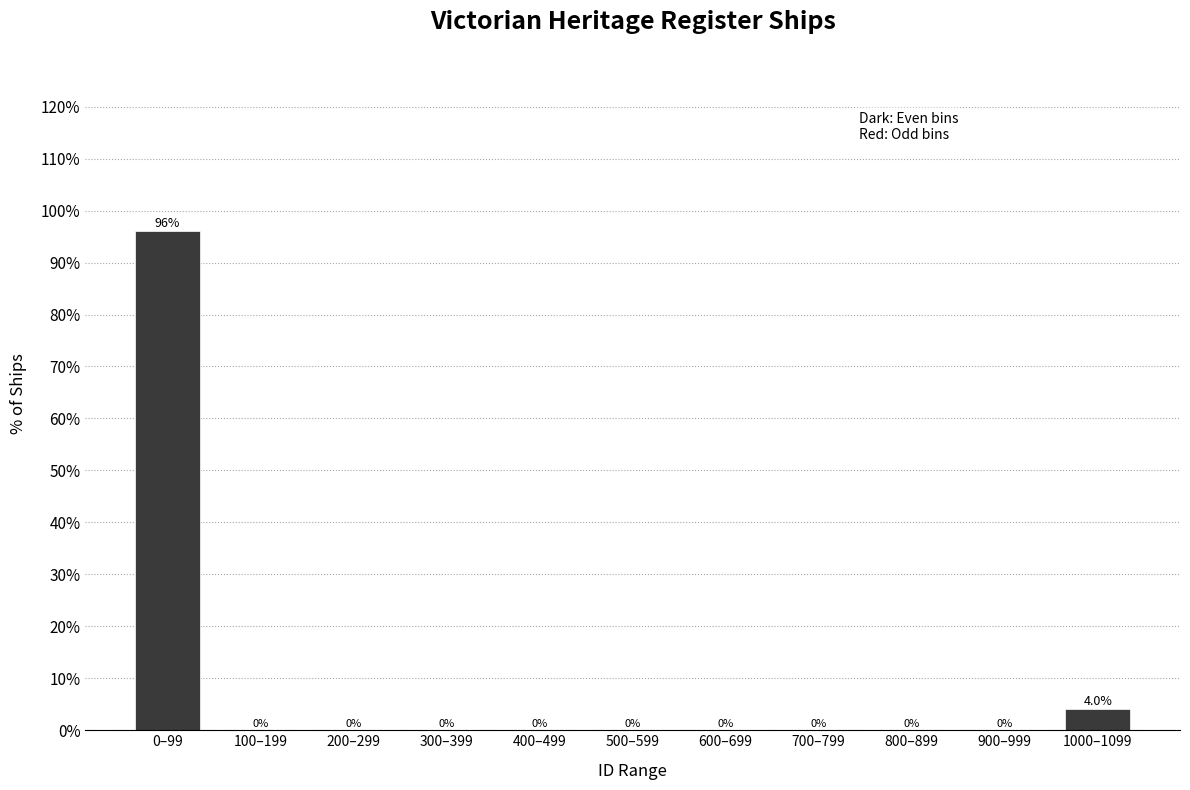

Reading left to right, list all the values displayed in this chart.

0–99=96	100–199=0	200–299=0	300–399=0	400–499=0	500–599=0	600–699=0	700–799=0	800–899=0	900–999=0	1000–1099=4